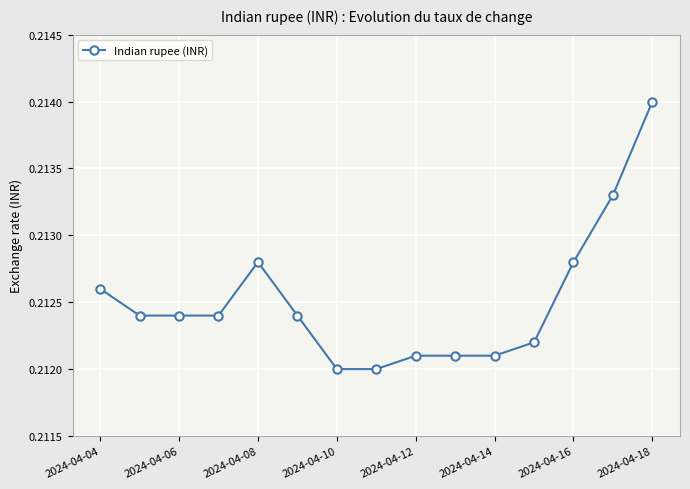

What is the sum of all values?

3.2